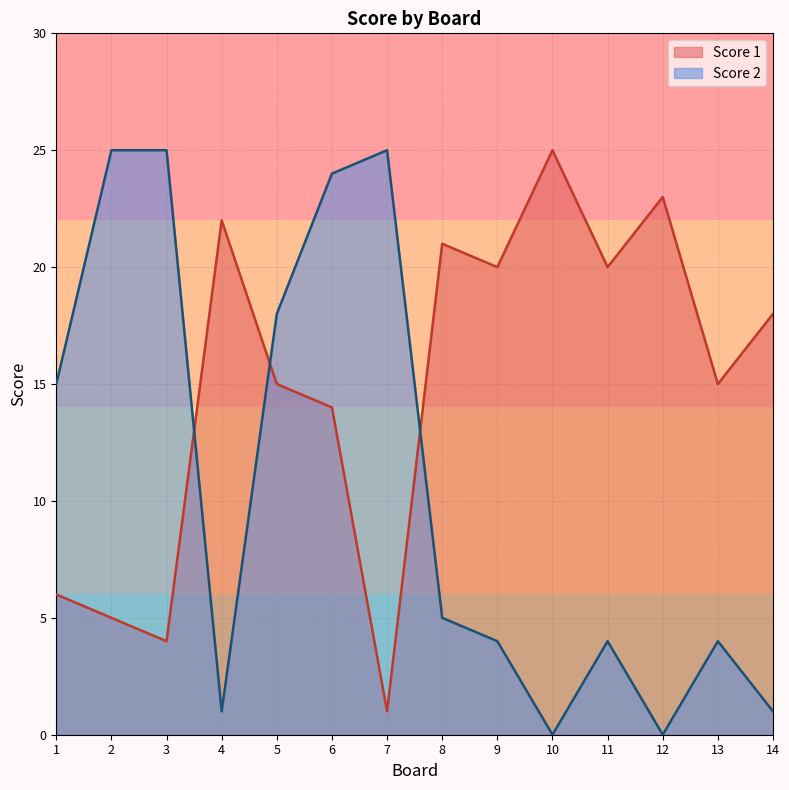

What is the approximate value of Score 2 at 1, to the nearest 5?

15